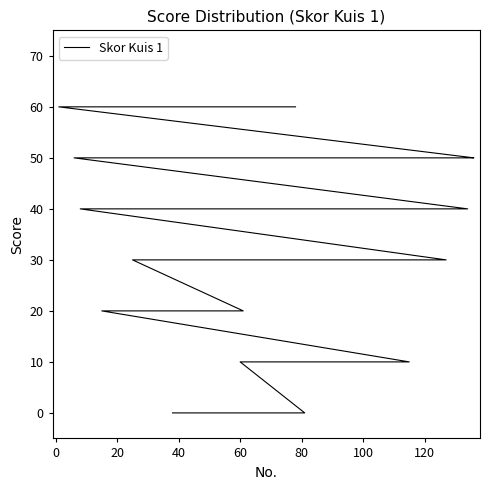

How many values are below 50?

17